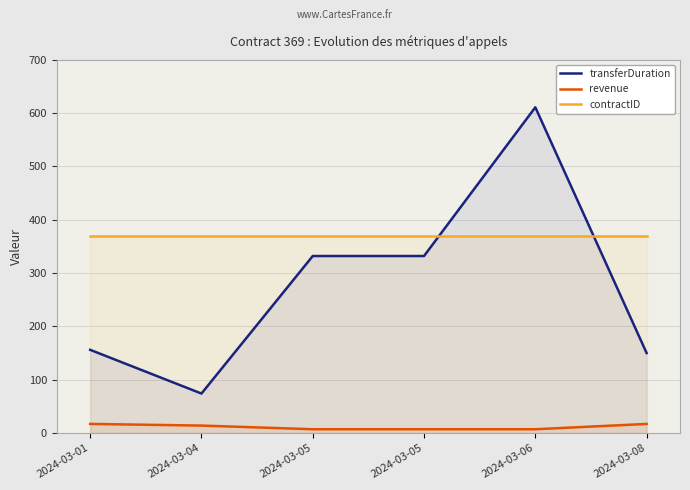

Reading left to right, extract all data points from this chart.

transferDuration: 2024-03-01=156.0	2024-03-04=74.0	2024-03-05=332.0	2024-03-05=332.0	2024-03-06=611.0	2024-03-08=150.0
revenue: 2024-03-01=17.0	2024-03-04=13.9	2024-03-05=7.0	2024-03-05=7.0	2024-03-06=7.0	2024-03-08=17.0
contractID: 2024-03-01=369.0	2024-03-04=369.0	2024-03-05=369.0	2024-03-05=369.0	2024-03-06=369.0	2024-03-08=369.0